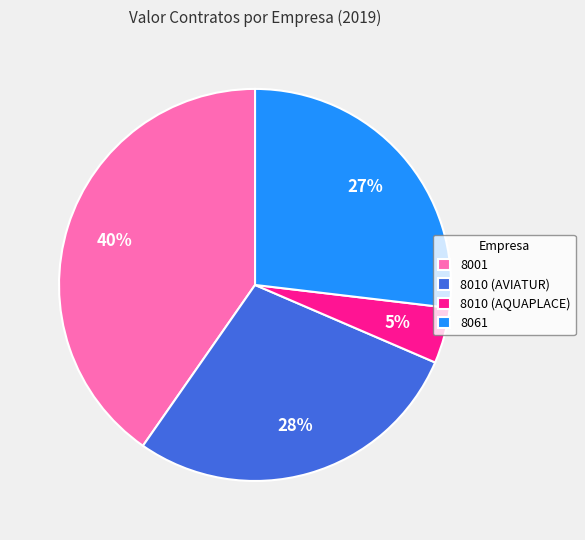

Which category has the smallest portion of the pie?

8010 (AQUAPLACE)